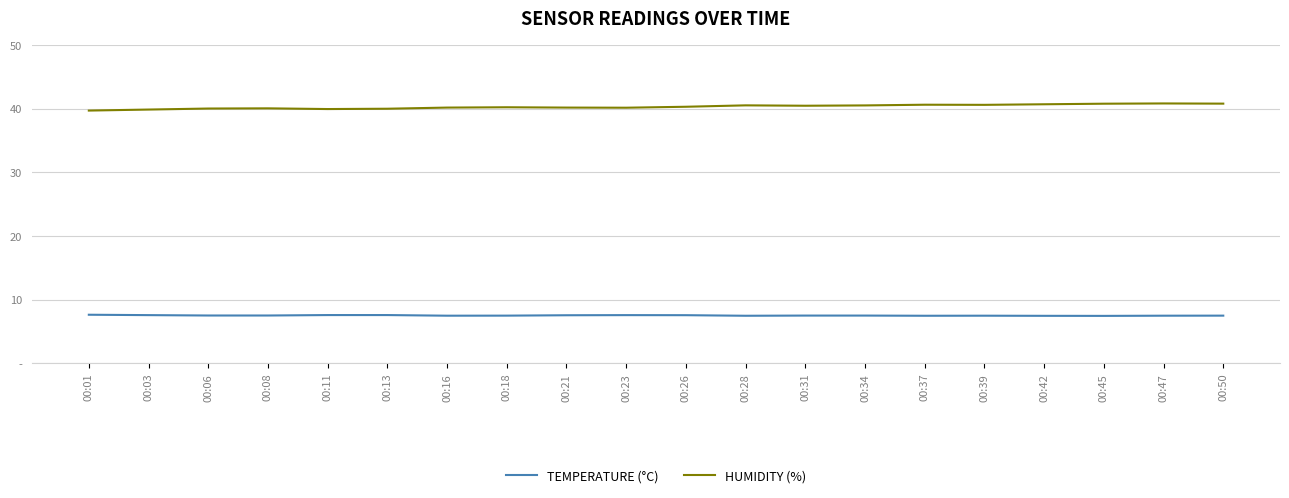

The TEMPERATURE (°C) series shows 3.2 at 00:50. True or false?

False